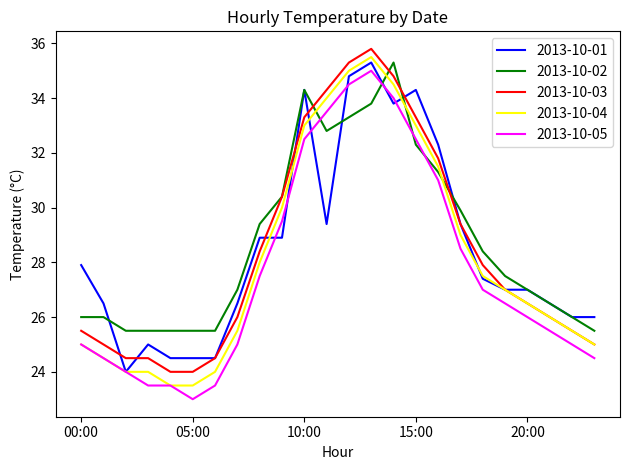

Which series ends up on top after the final intersection of 2013-10-02 and 2013-10-05?

2013-10-02